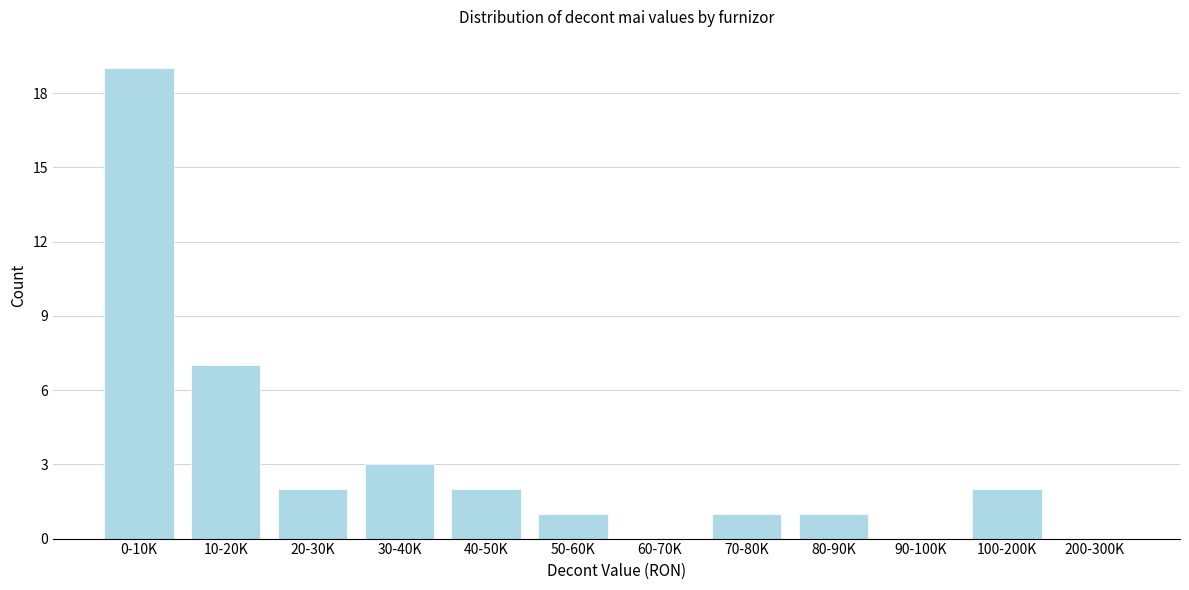

Reading left to right, extract all data points from this chart.

0-10K=19	10-20K=7	20-30K=2	30-40K=3	40-50K=2	50-60K=1	60-70K=0	70-80K=1	80-90K=1	90-100K=0	100-200K=2	200-300K=0